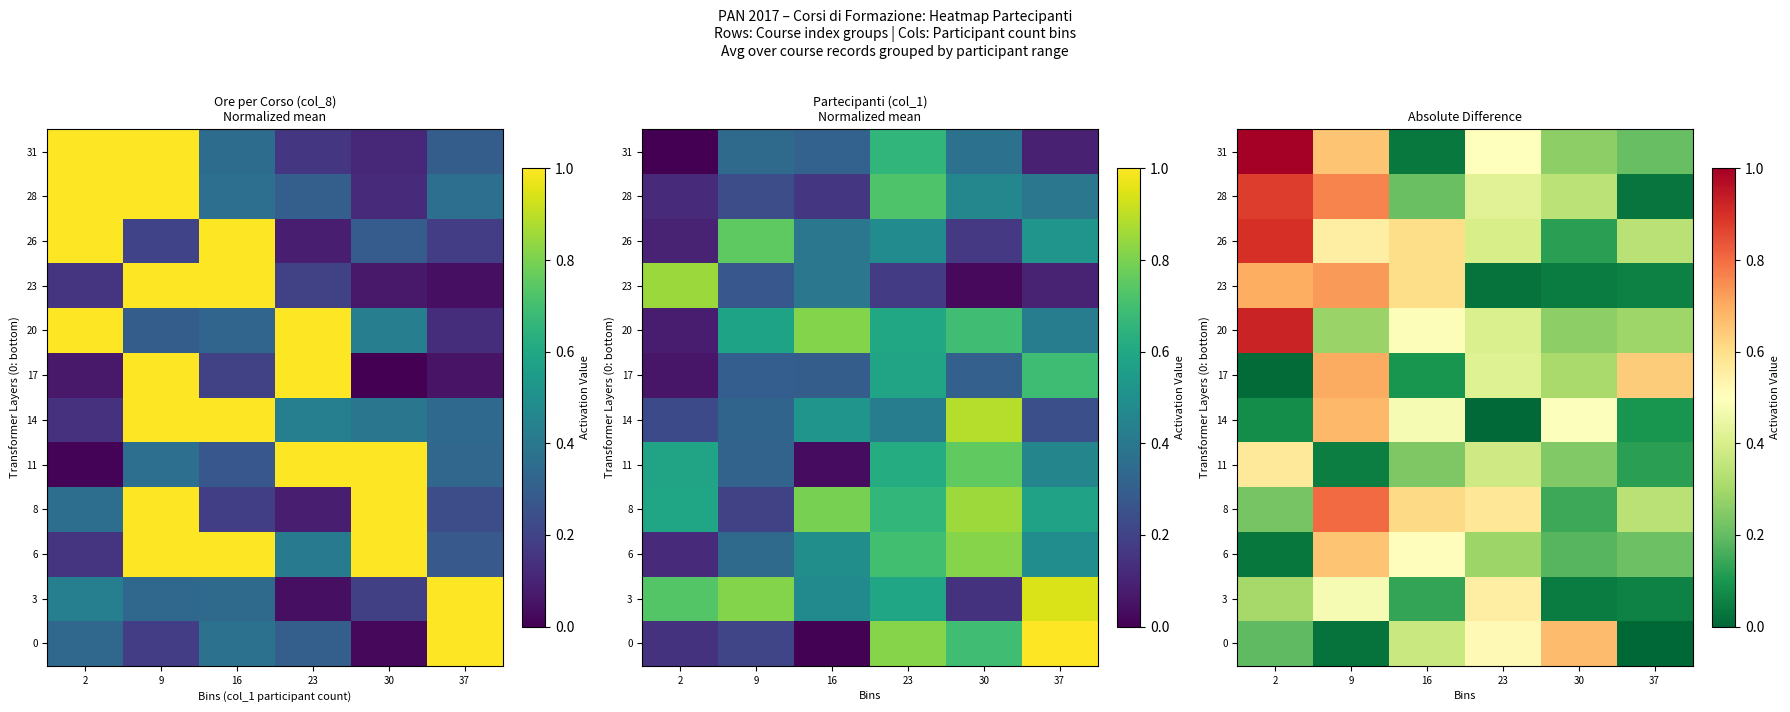

What is the sum of all 3 values?

1.6